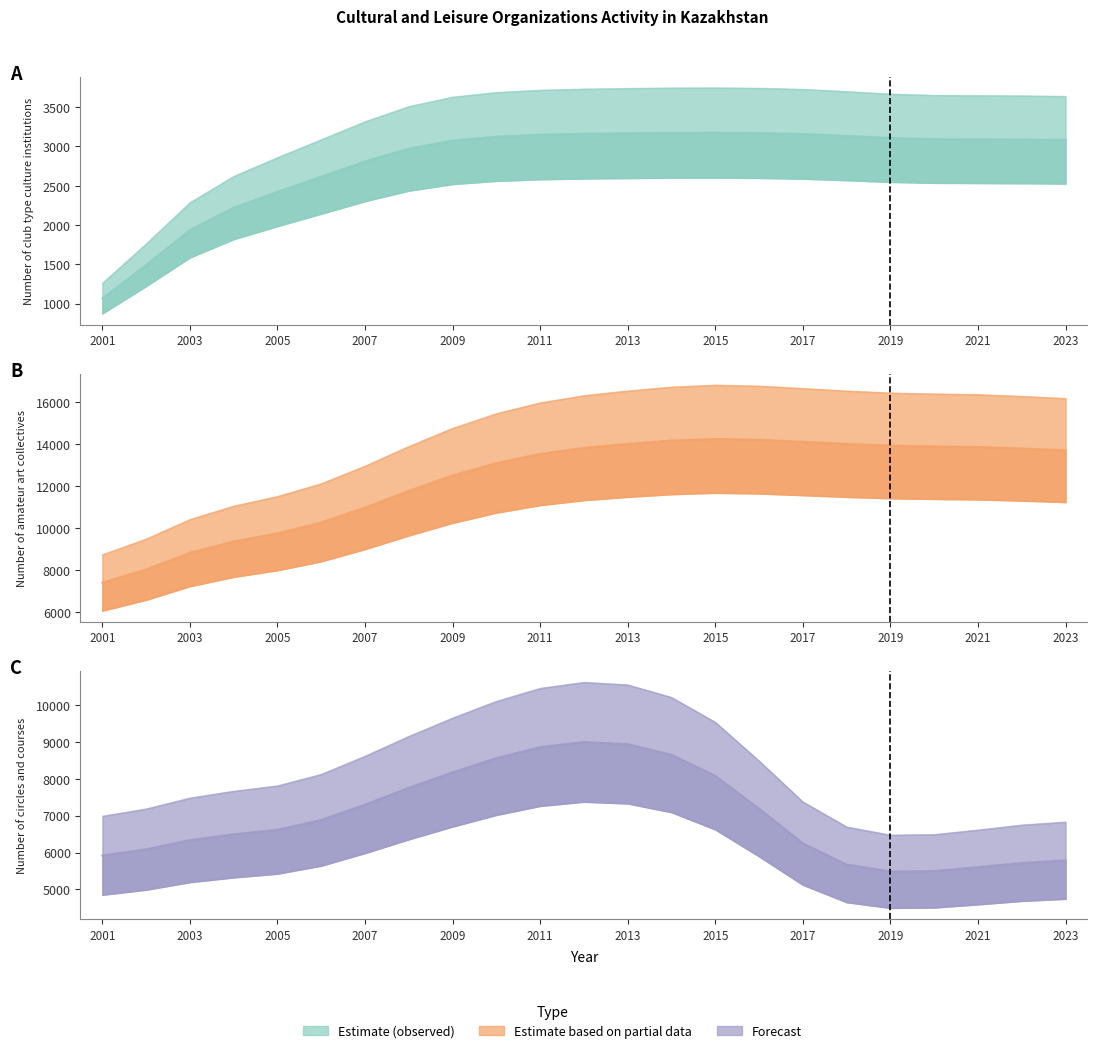

What is the sum of all Number of club type culture institutions values?

64495